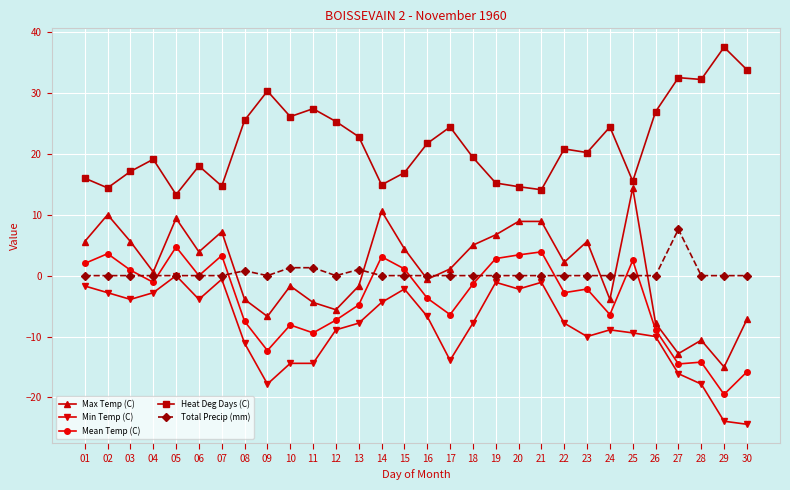

Is it true that Max Temp (C) equals -6.4 at 29?

False